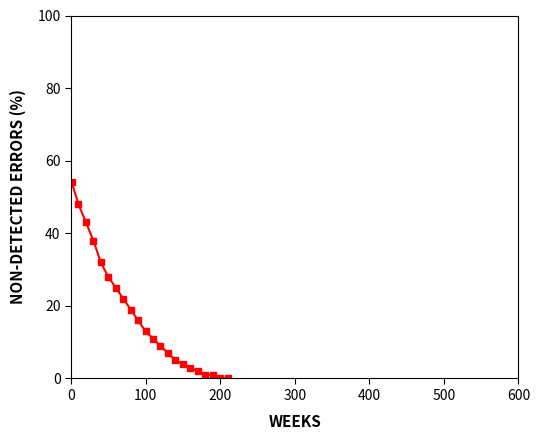

What is the sum of all values?

381